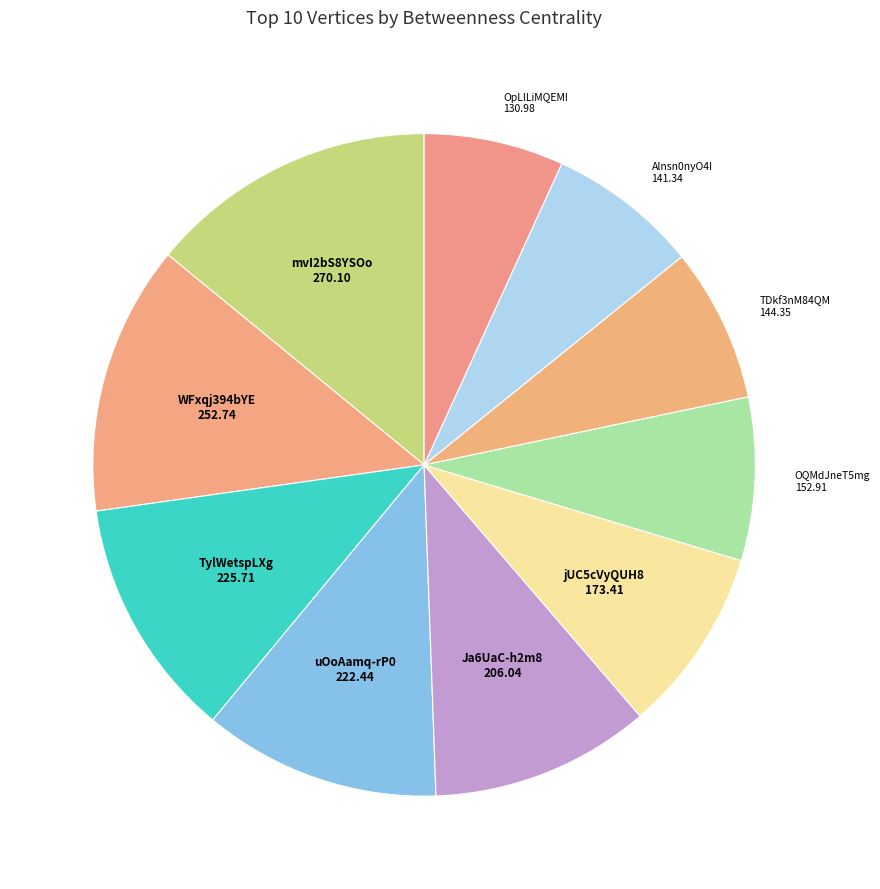

Does any single category account for the majority?

No